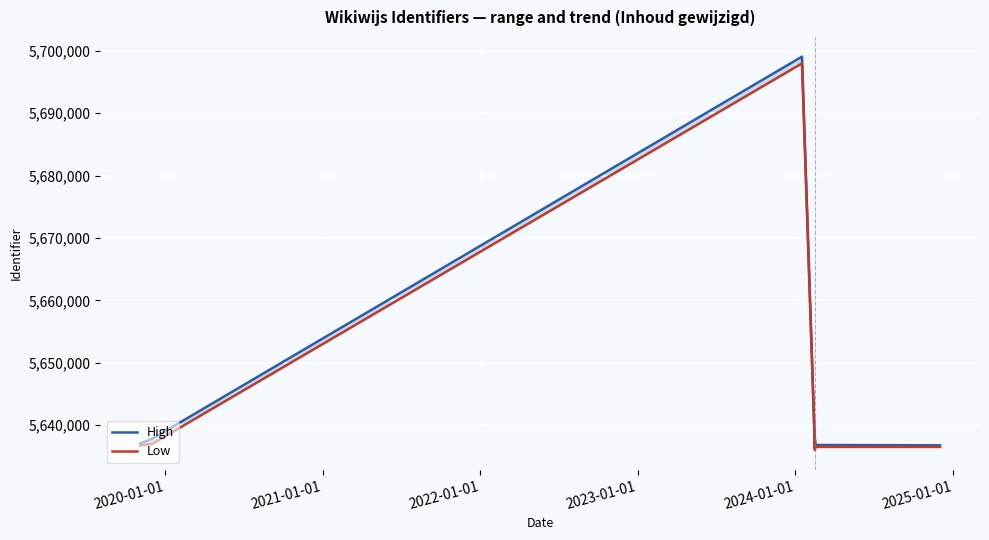

Which series has the largest total across all categories?

High